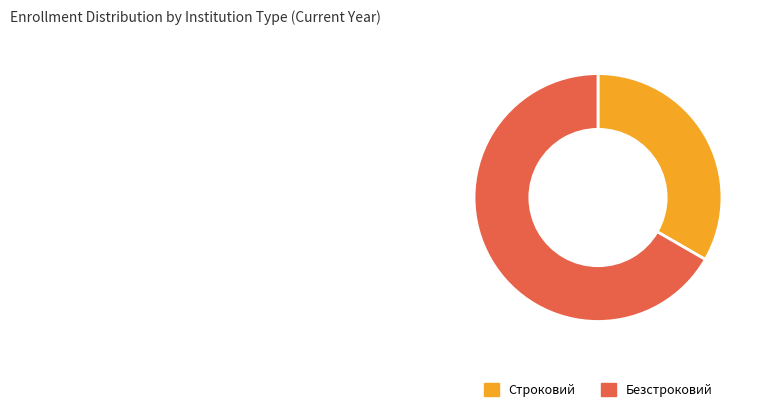

How many segments does this pie chart have?

2